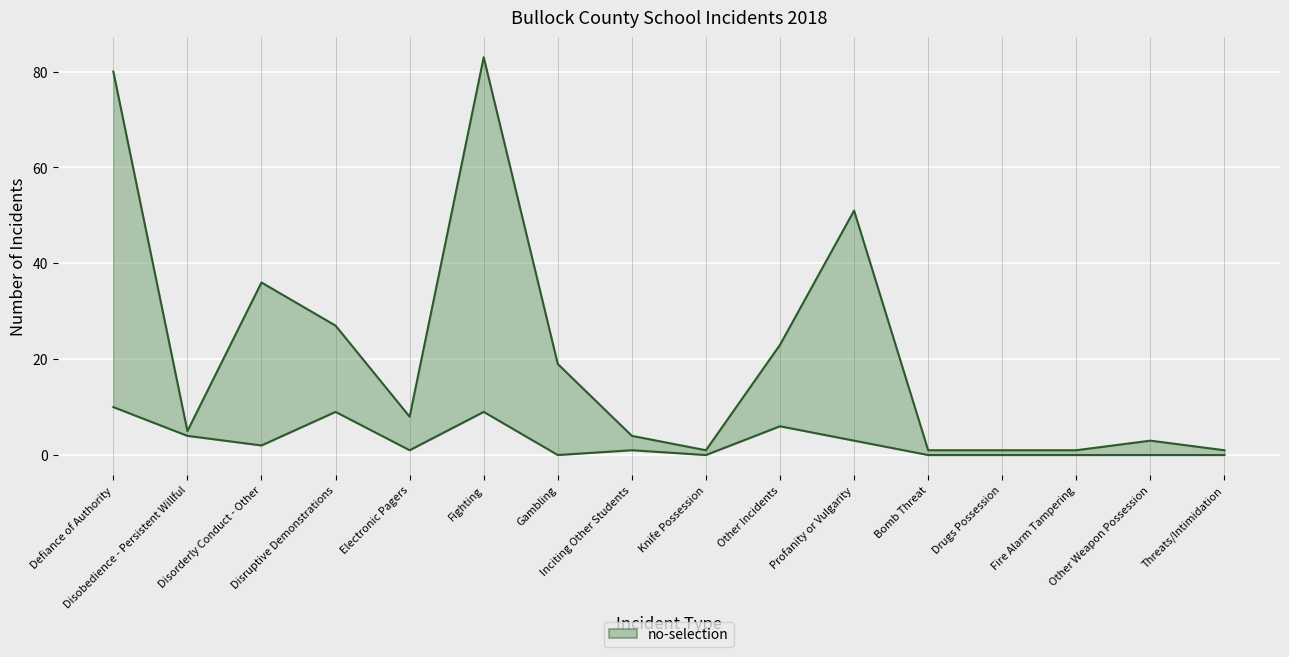

What position from the left is Electronic Pagers?

5